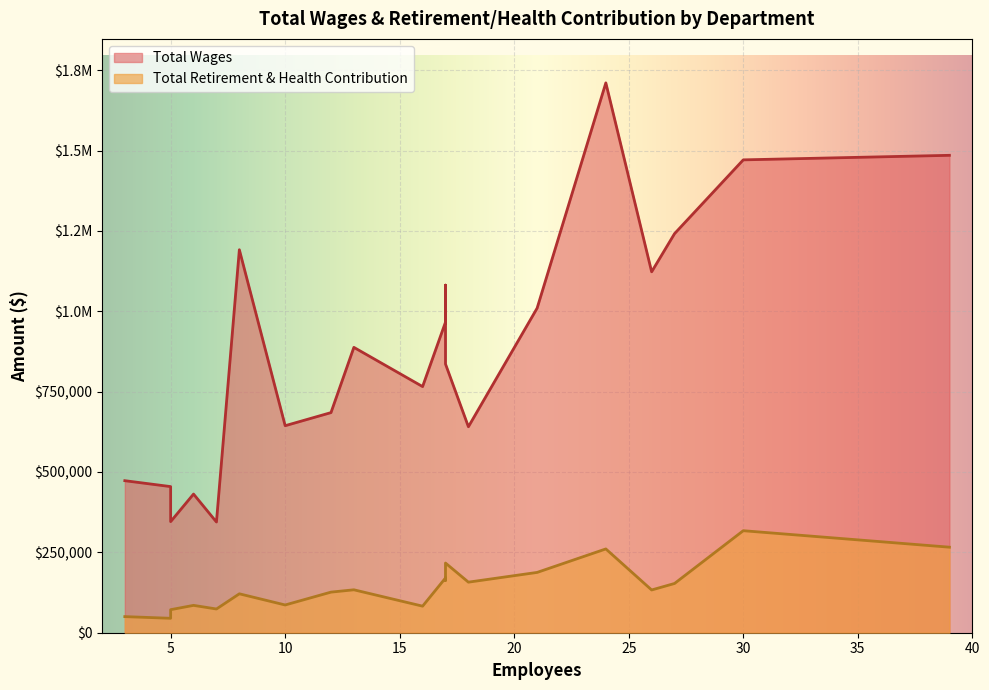

Which series has the widest spread of values?

Total Wages